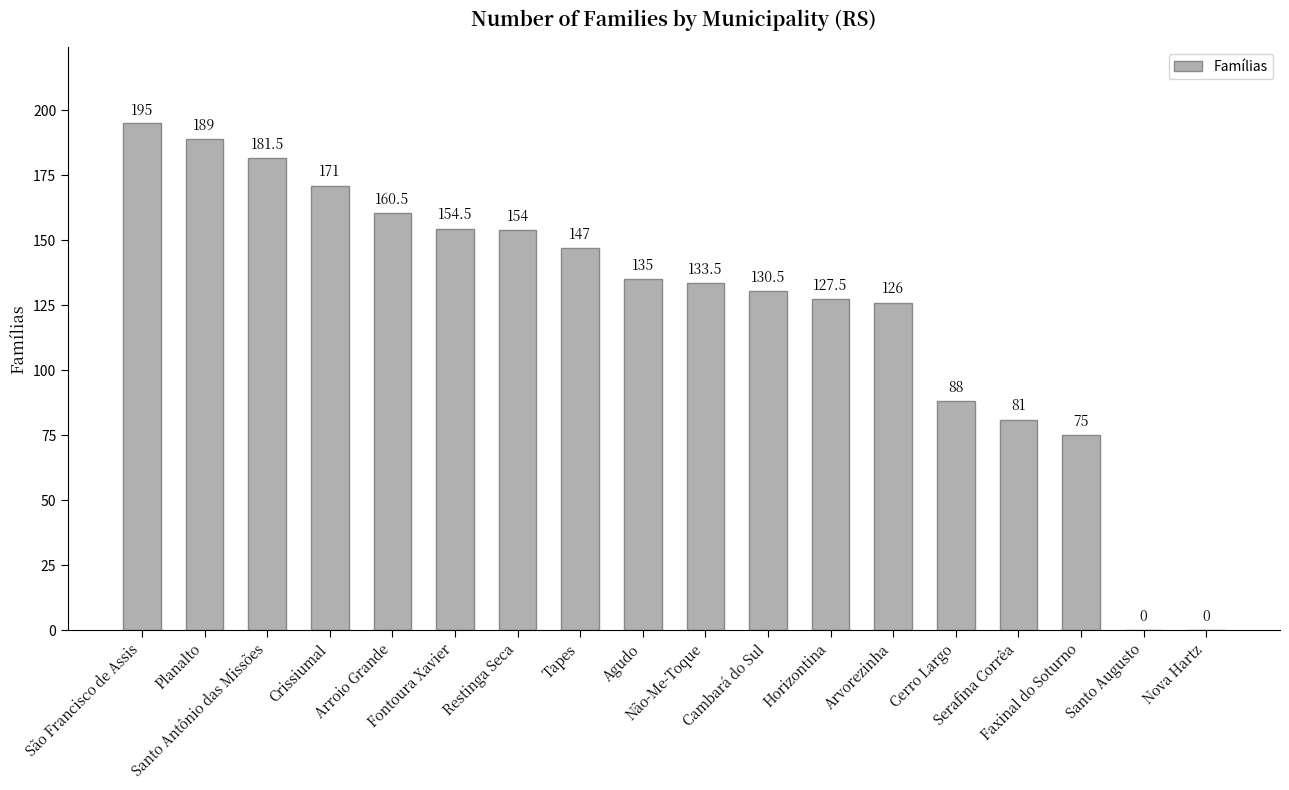

Reading right to left, list all the values displayed in this chart.

0.0	0.0	75.0	81.0	88.0	126.0	127.5	130.5	133.5	135.0	147.0	154.0	154.5	160.5	171.0	181.5	189.0	195.0